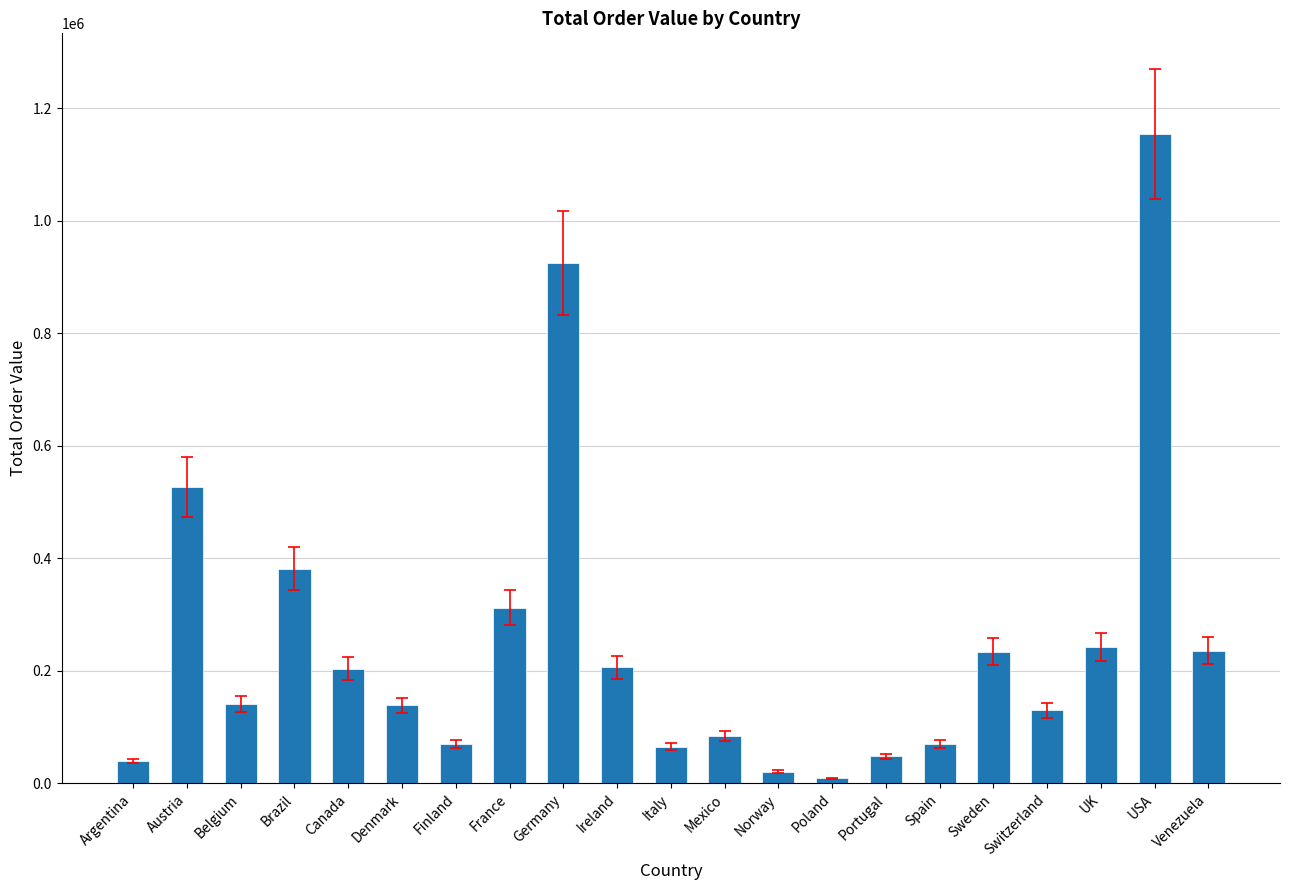

Which has a higher value, Sweden or France?

France